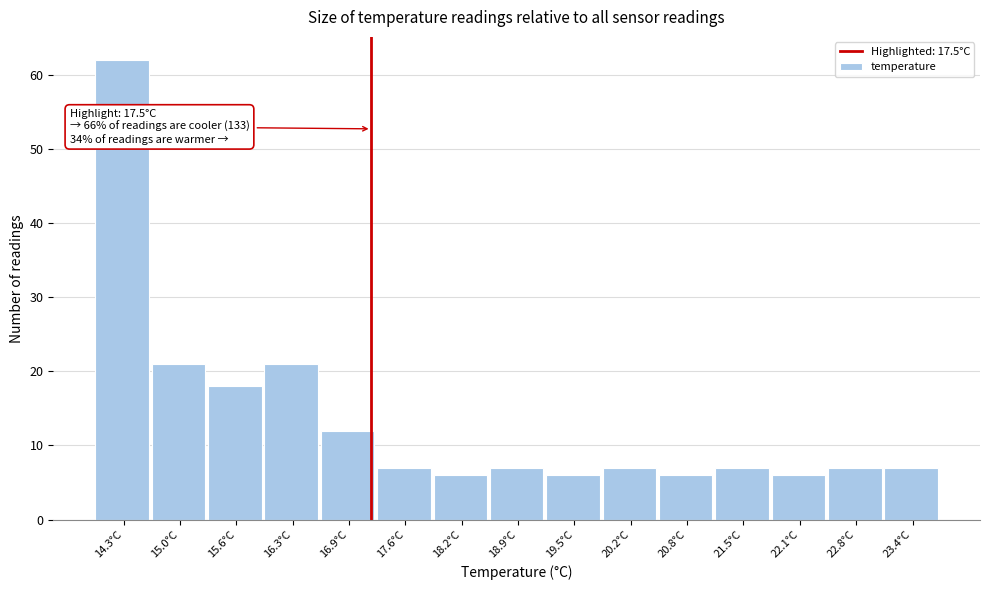

Reading left to right, list all the values displayed in this chart.

62	21	18	21	12	7	6	7	6	7	6	7	6	7	7